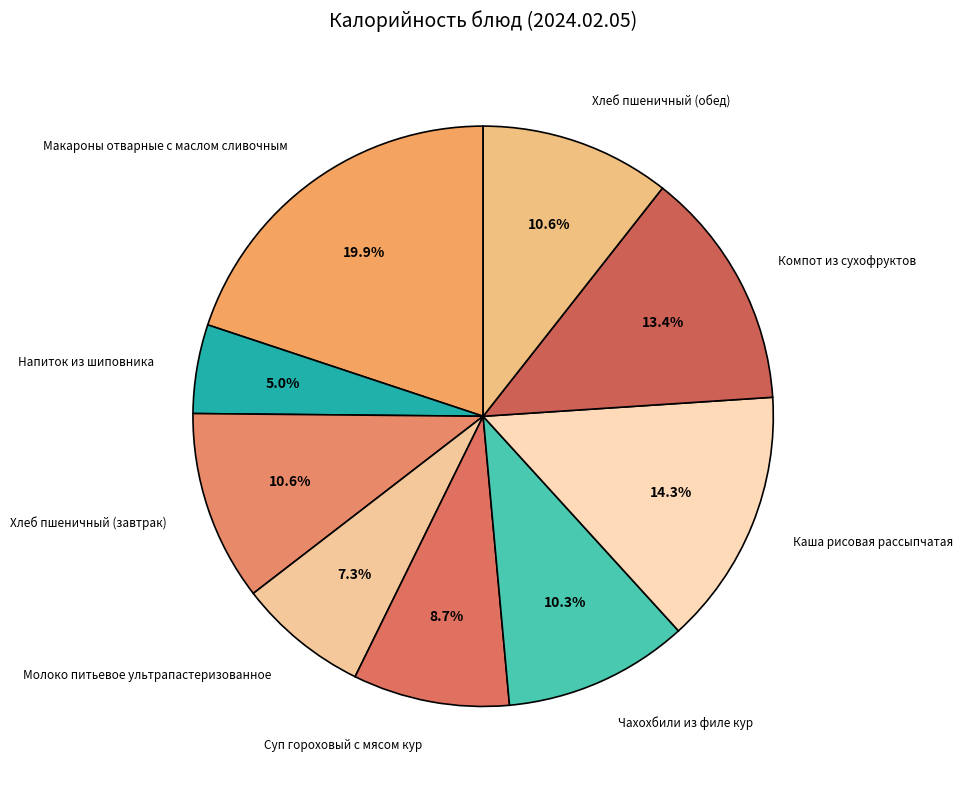

What percentage is the Хлеб пшеничный (обед) slice, to the nearest percent?

11%